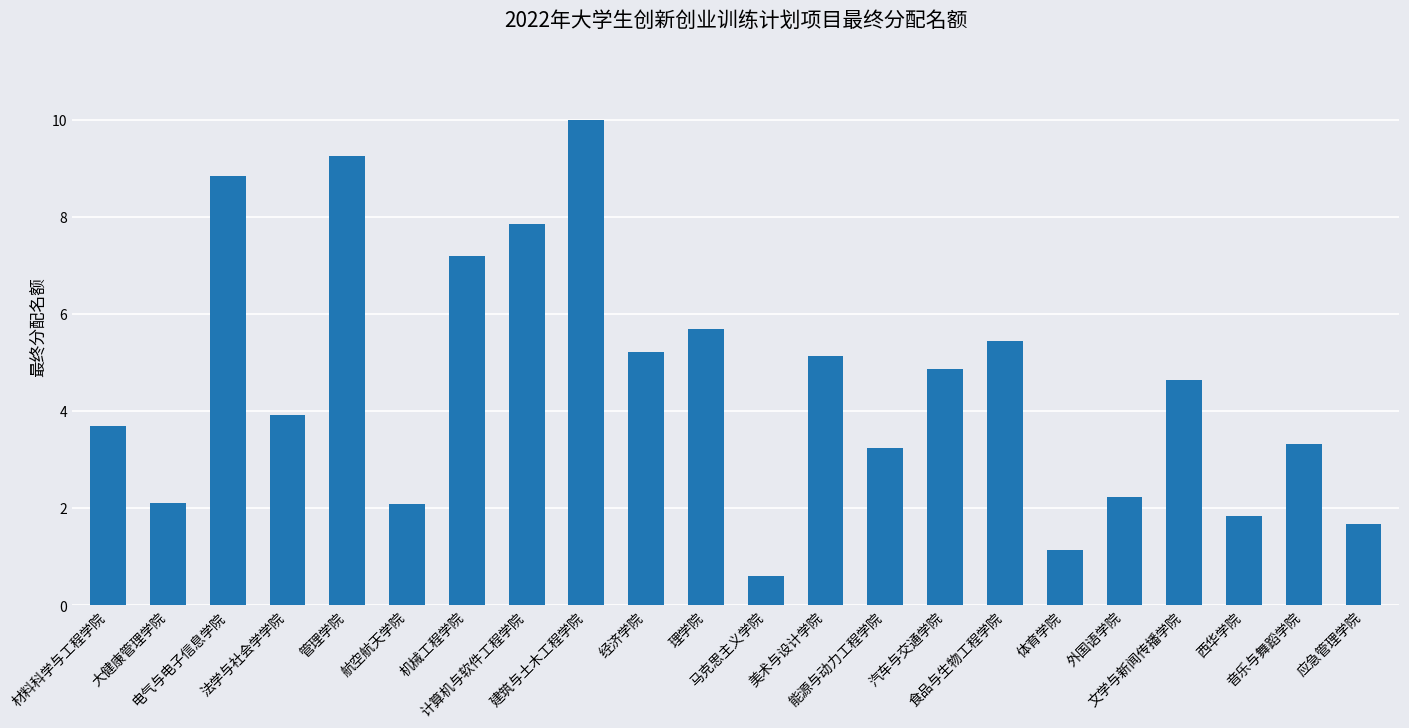

How many values are below 4?

11